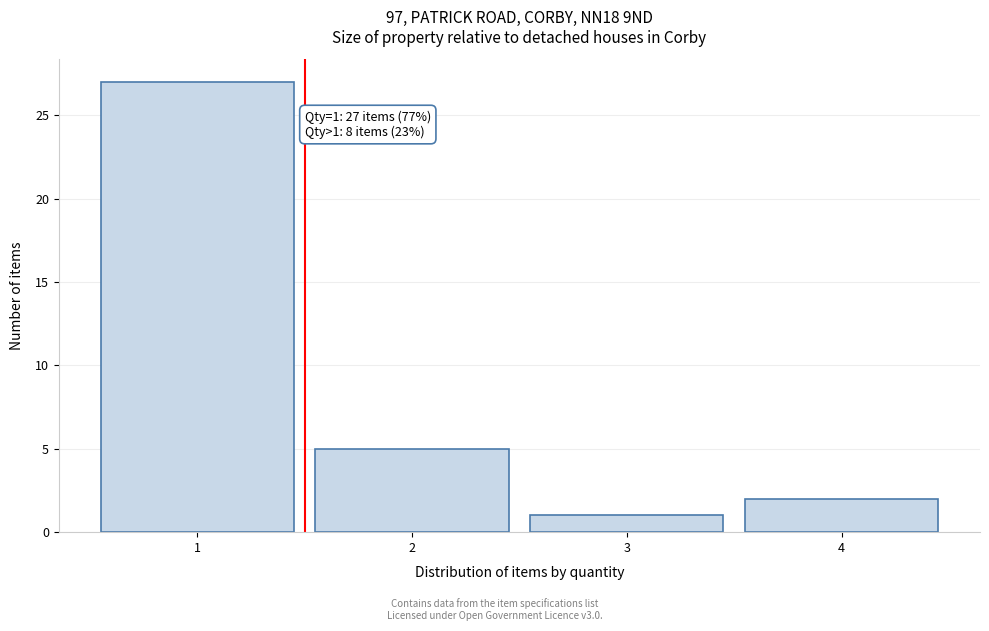

Over which range of the x-axis is the bar tallest?

0.5 to 1.5